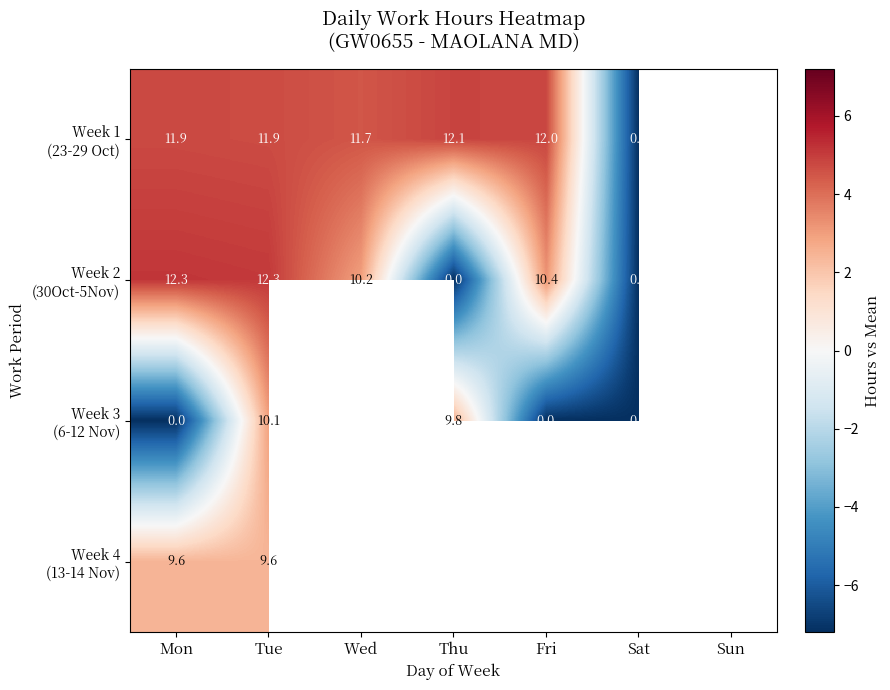

Between Sun and Fri, which is larger?

Fri